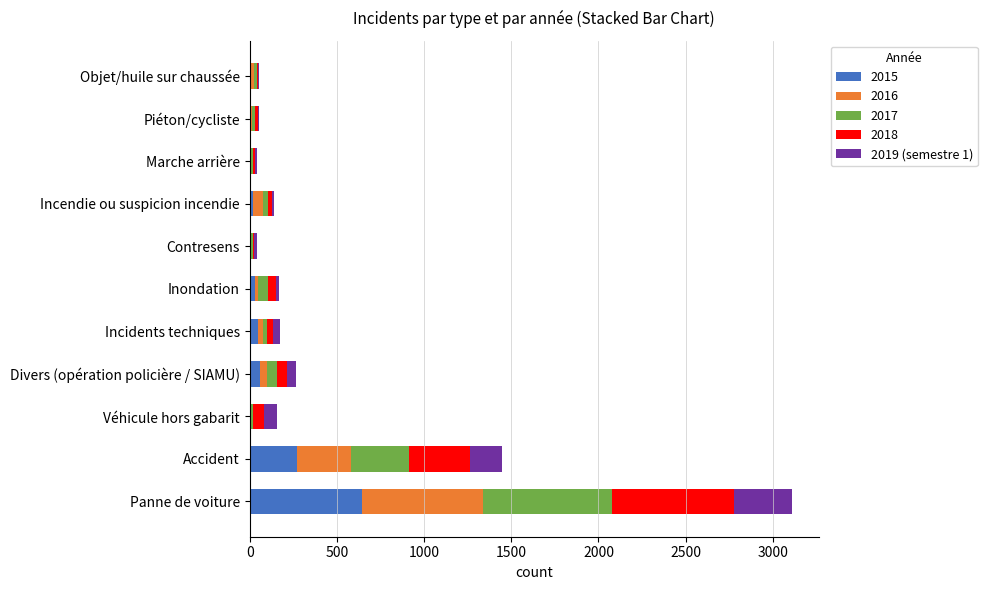

At which category is the sum across all series the highest?

Panne de voiture